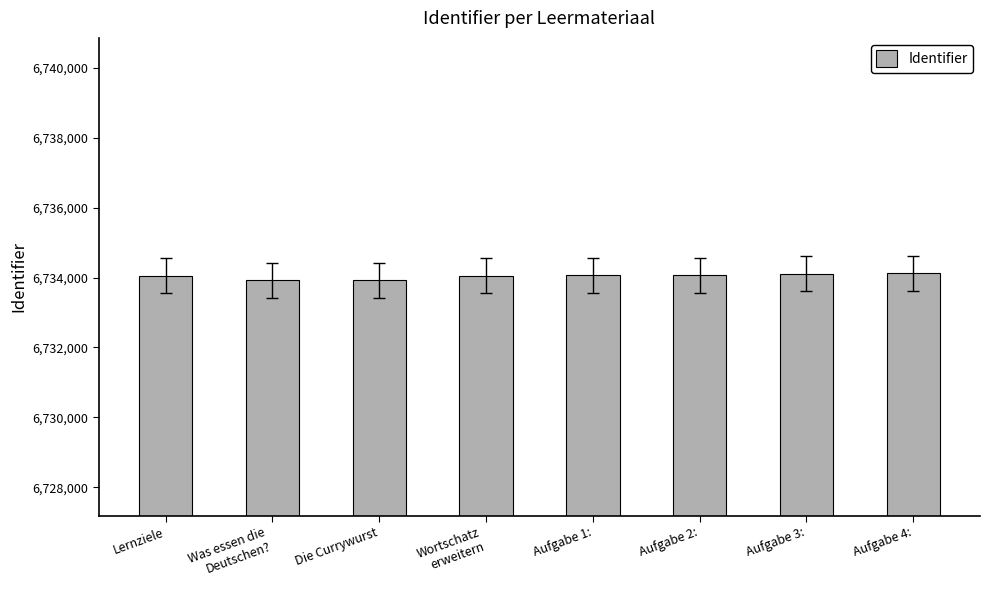

How many bars are there in total?

8